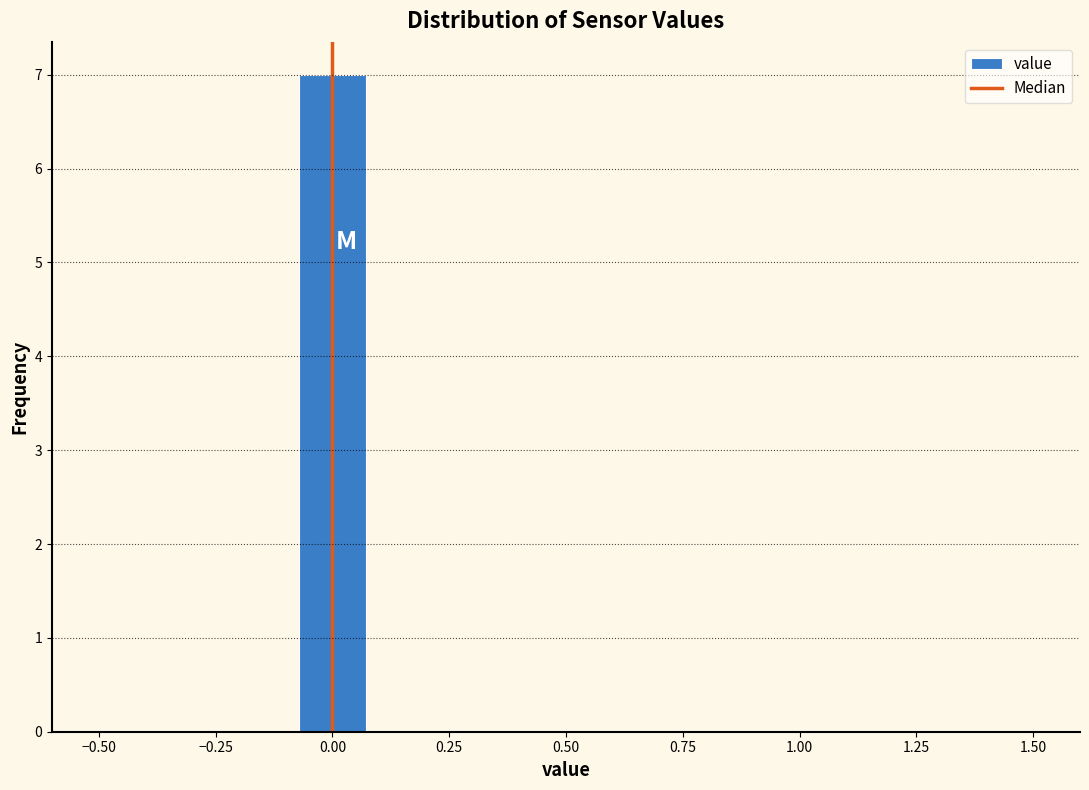

Read against the x-axis, roughly where is the centre of the tallest bar?

0.00